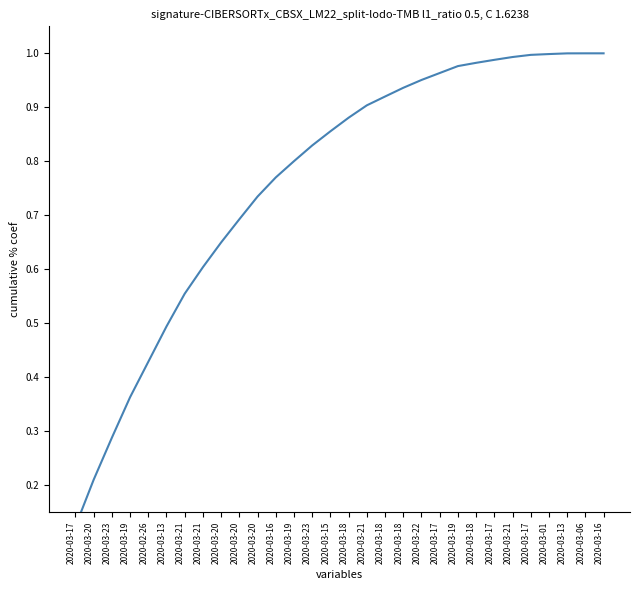

How many categories are shown in the chart?

30